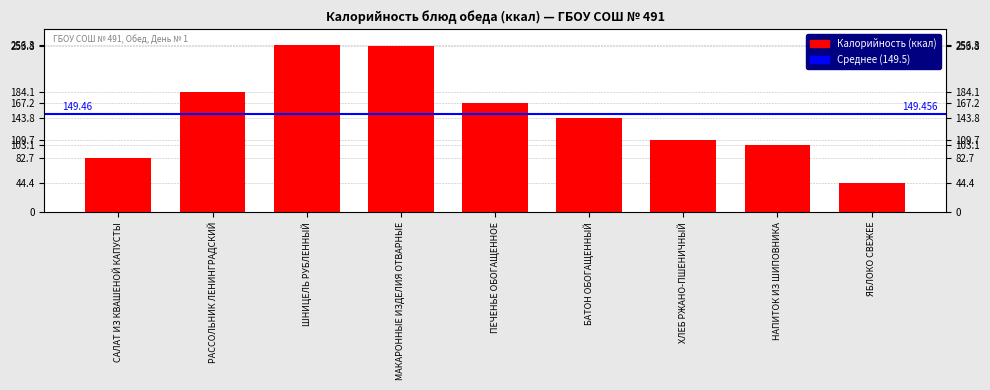

What position from the left is РАССОЛЬНИК ЛЕНИНГРАДСКИЙ?

2